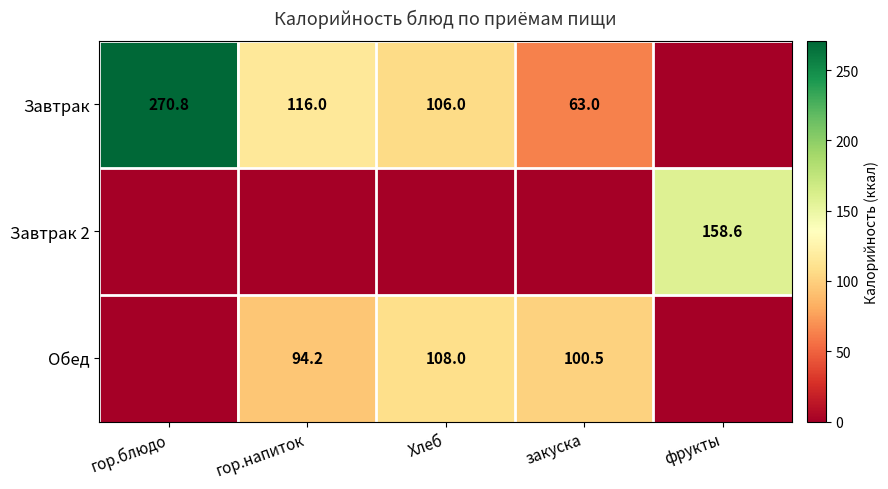

Which has a higher value, гор.блюдо or Хлеб?

гор.блюдо